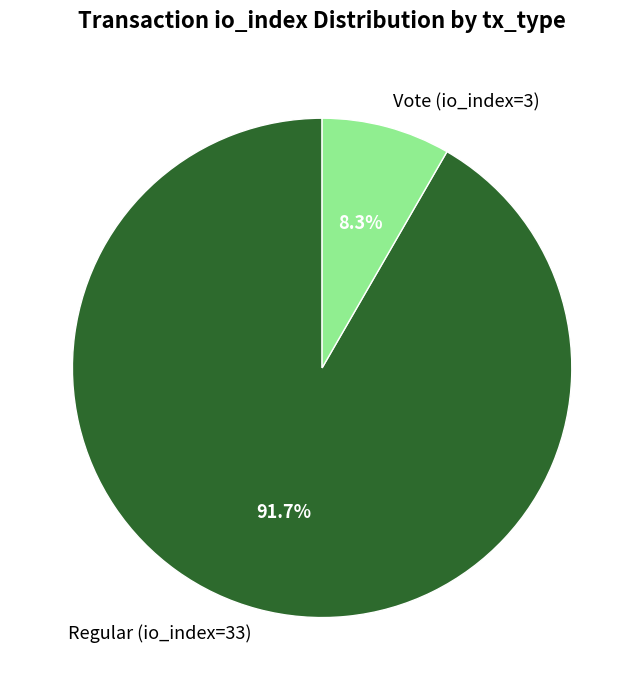

Count the number of slices in the pie.

2